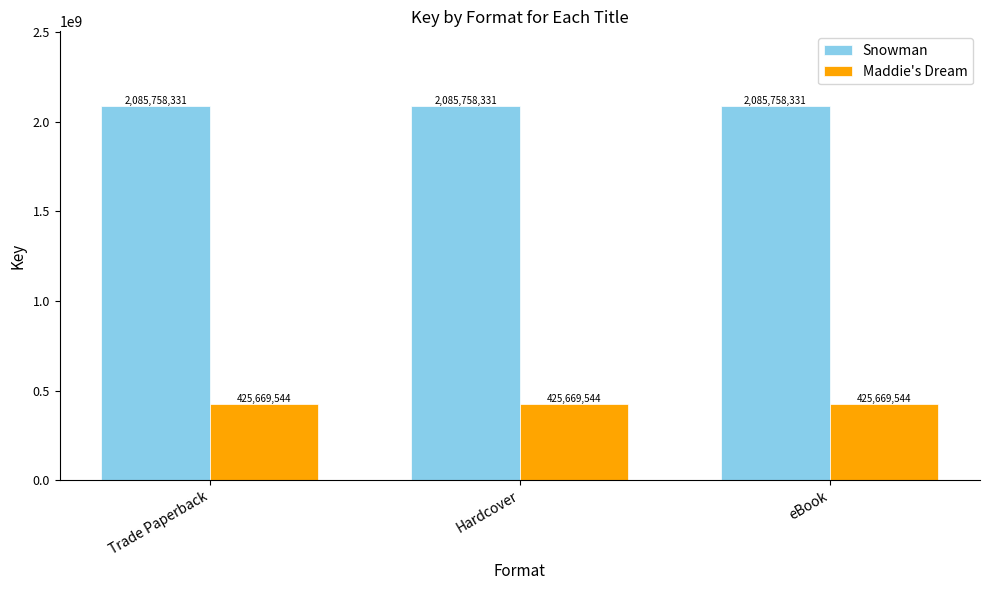

List the series in order of their peak value, highest first.

Snowman, Maddie's Dream